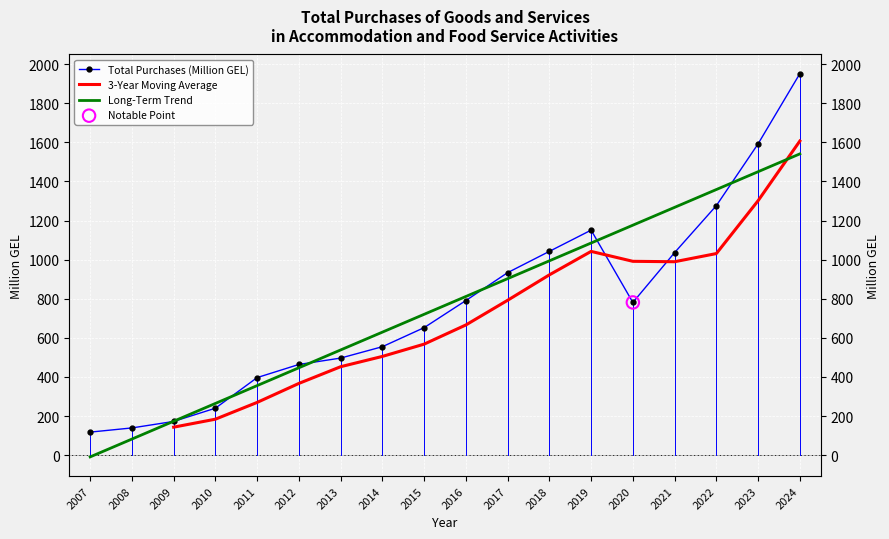

Which has a higher value, 2024 or 2017?

2024